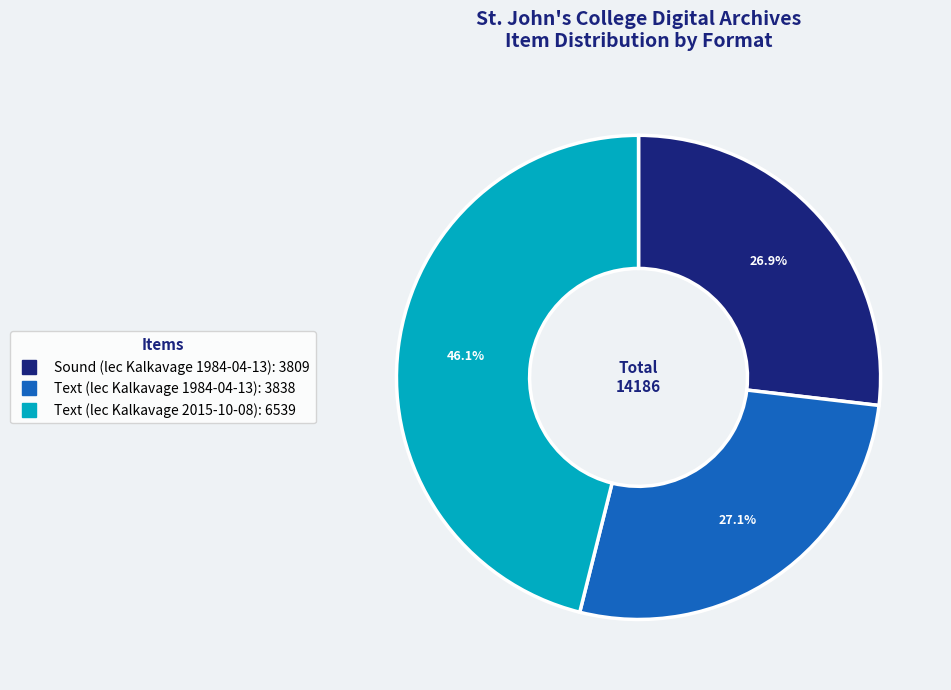

What percentage do Sound (lec Kalkavage 1984-04-13) and Text (lec Kalkavage 2015-10-08) together represent?

72.9%